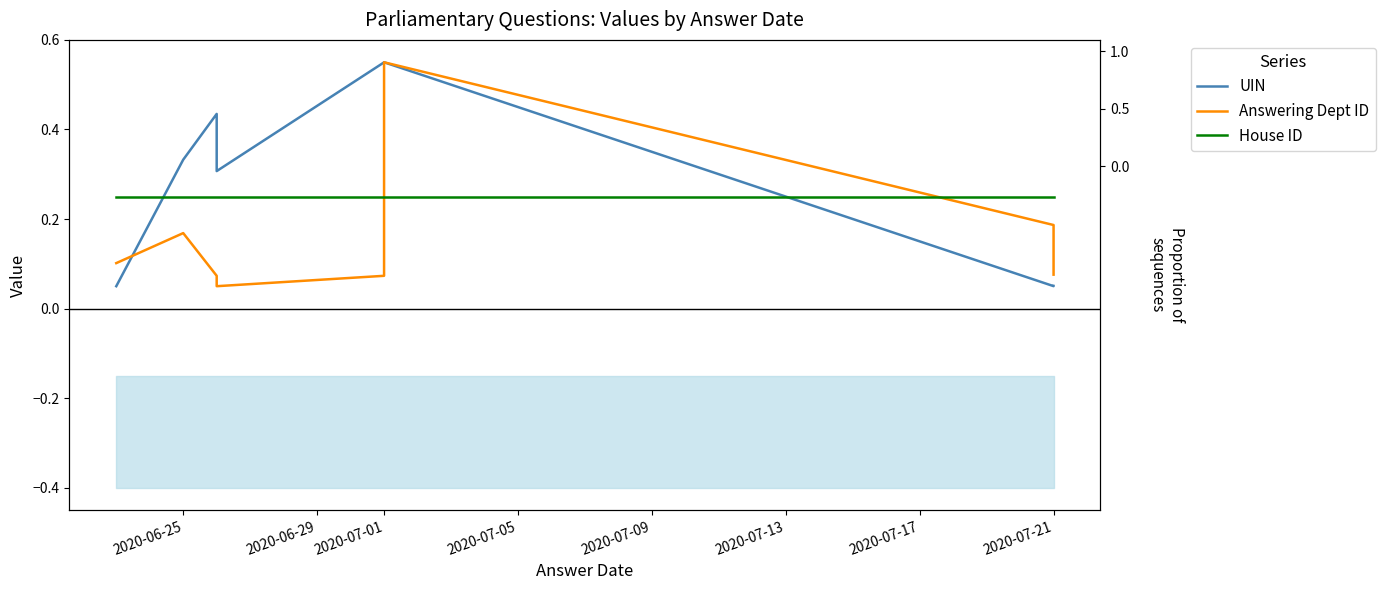

True or false: UIN and Answering Dept ID cross at least once.

True